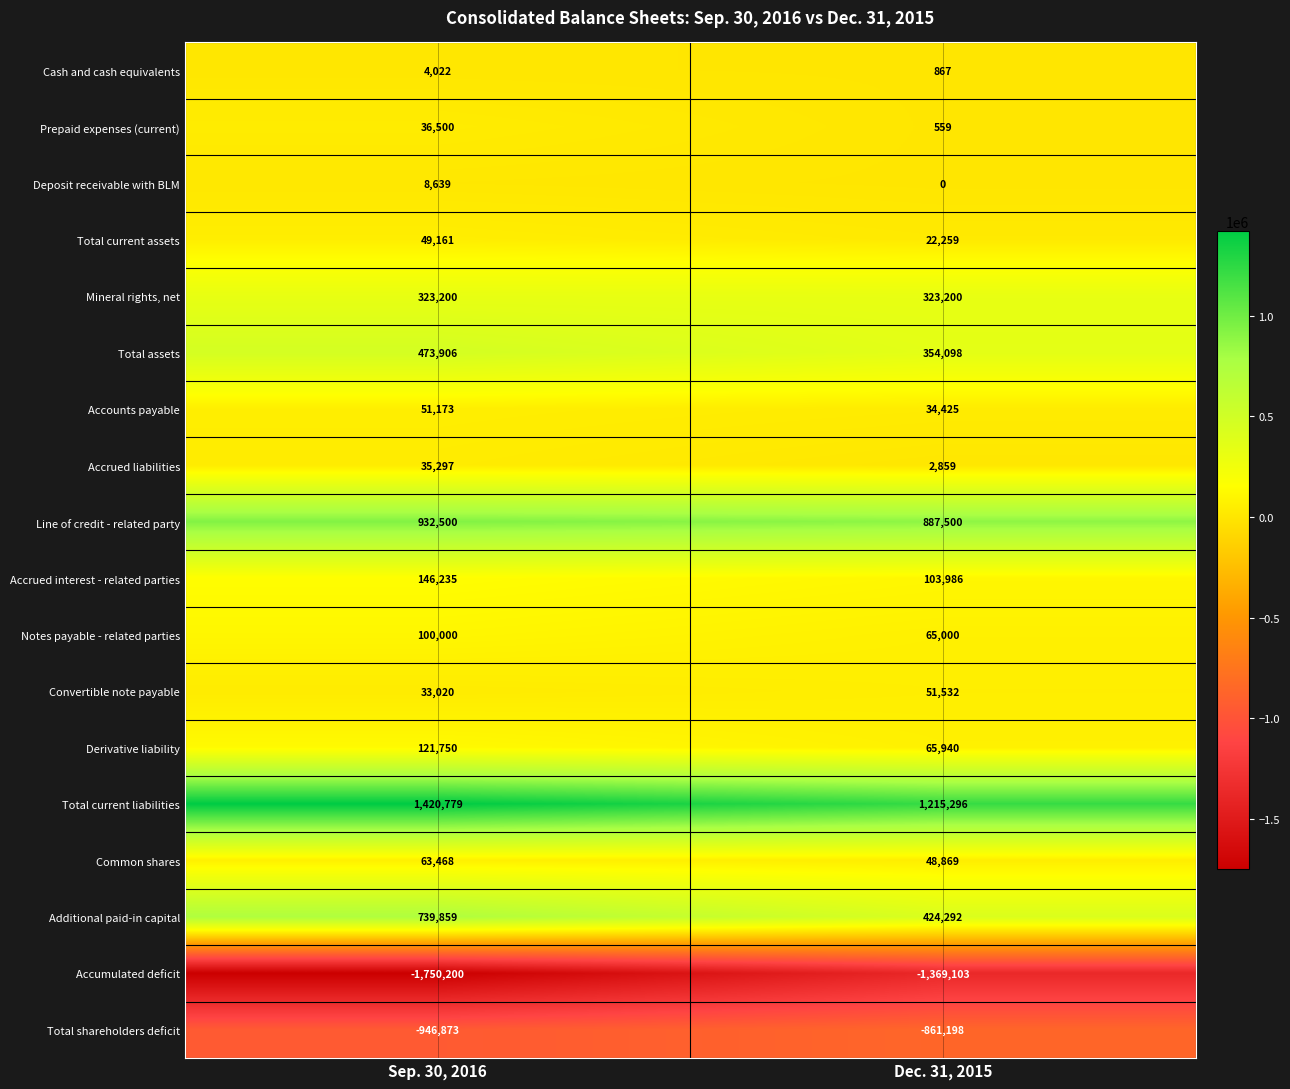

What is the total value across all series at Sep. 30, 2016?

1842436